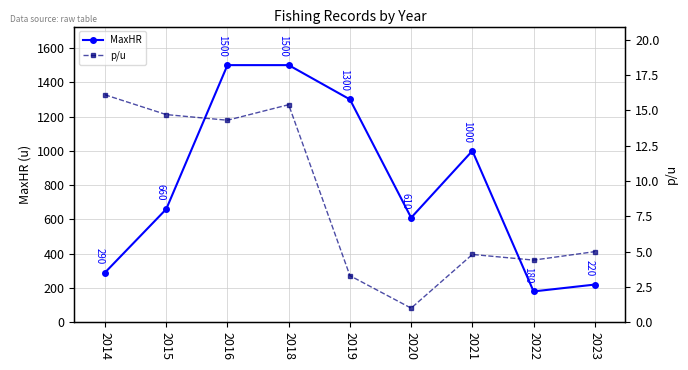

What is the difference between the MaxHR values at 2020 and 2014?

320